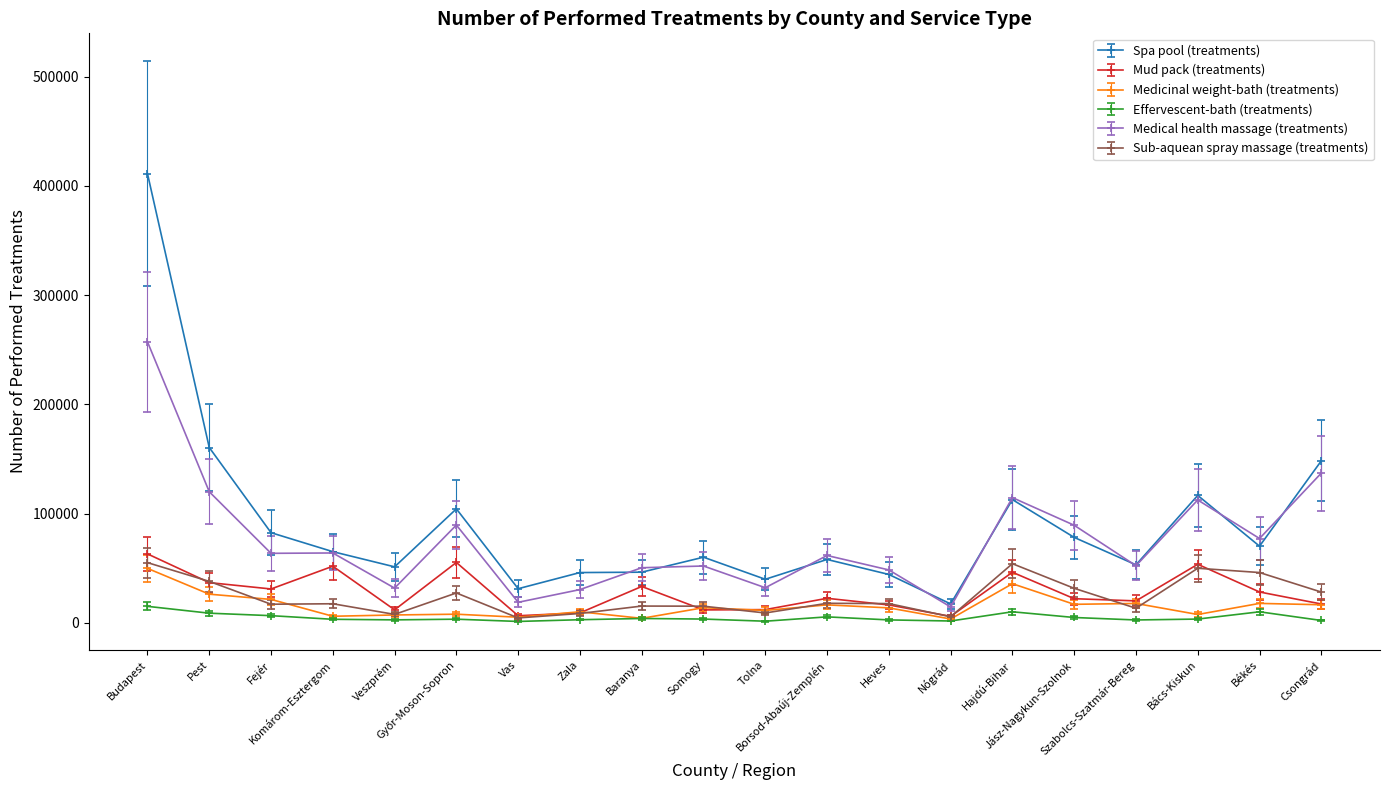

True or false: Sub-aquean spray massage (treatments) and Spa pool (treatments) intersect in this chart.

False